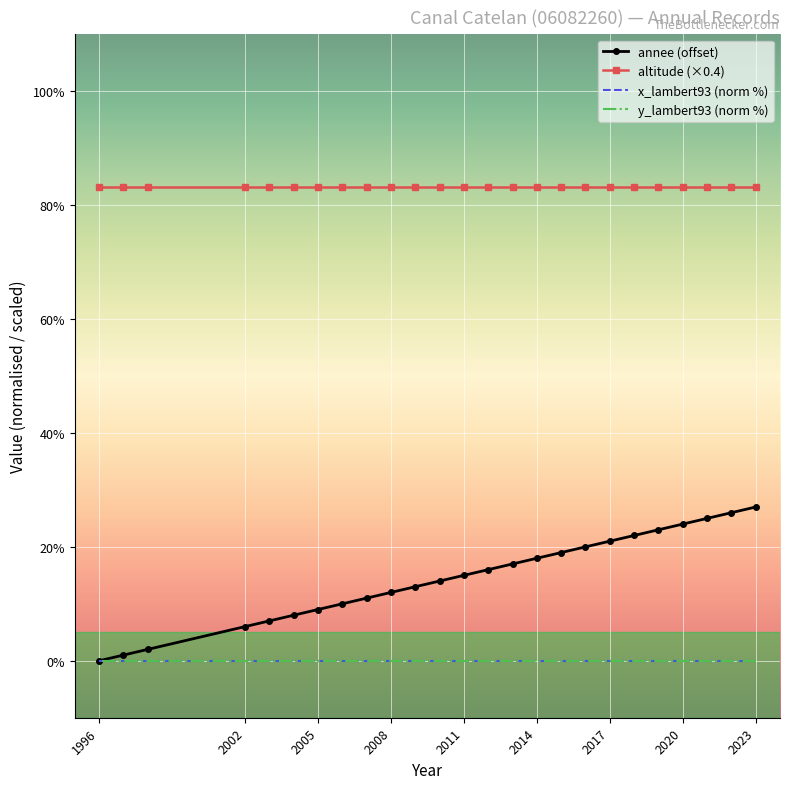

How many lines are shown in the chart?

4